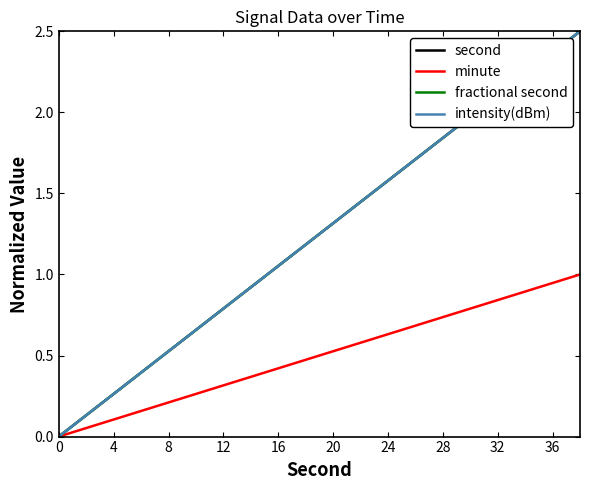

What is the label of the 7th point from the left?

12